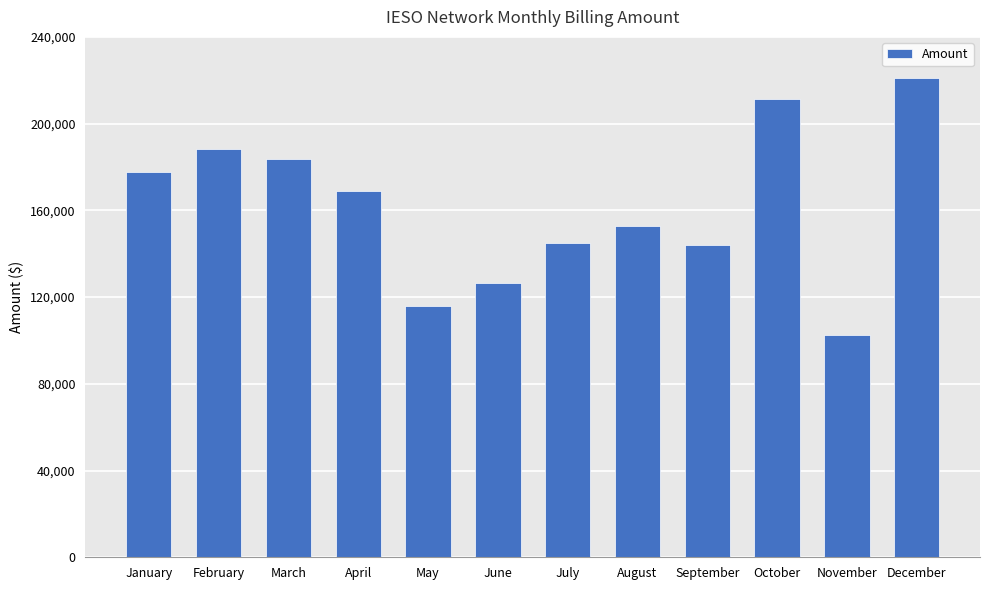

Which has a higher value, August or April?

April